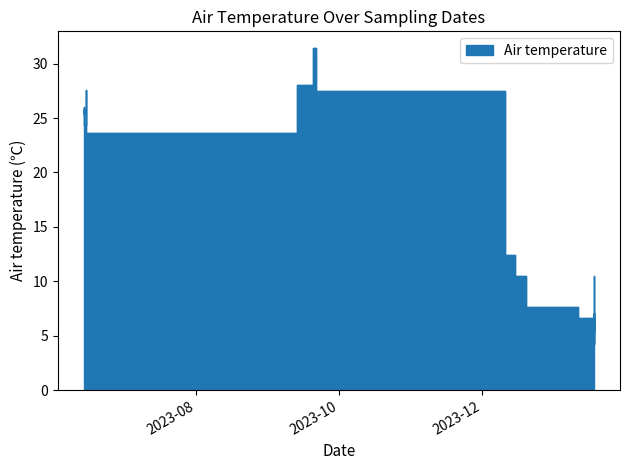

List the labels in order of value, smallest first.

2024-01-18, 2024-01-11, 2024-01-11, 2024-01-18, 2024-01-18, 2024-01-11, 2023-12-20, 2024-01-18, 2023-12-20, 2023-12-20, 2023-12-20, 2023-12-15, 2024-01-18, 2023-12-11, 2023-12-11, 2023-12-11, 2023-06-15, 2023-06-14, 2023-06-14, 2023-06-14, 2023-06-14, 2023-06-14, 2023-06-15, 2023-09-21, 2023-09-21, 2023-06-15, 2023-09-13, 2023-09-21, 2023-09-20, 2023-09-20, 2023-09-20, 2023-09-20